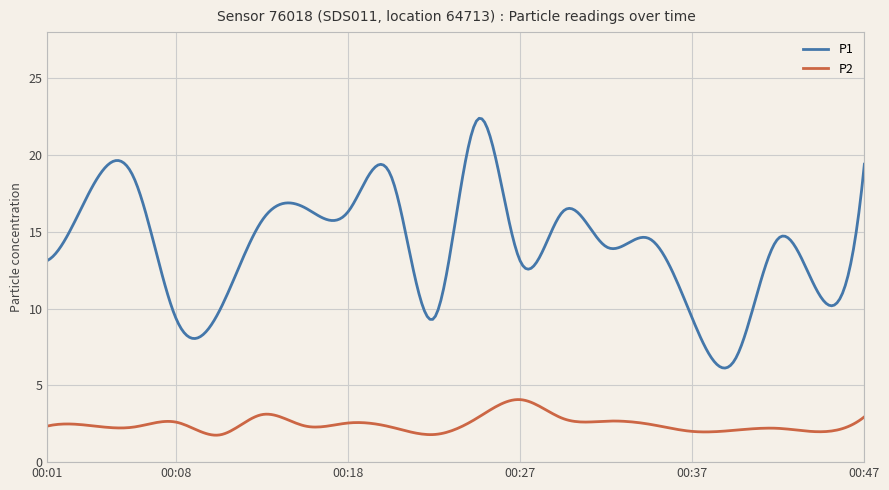

Rank the series by their maximum value, from lowest to highest.

P2, P1